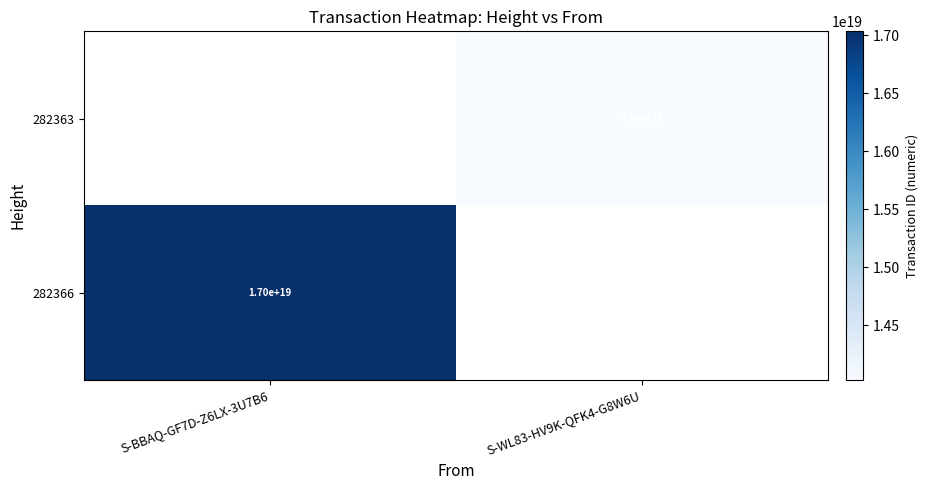

The value of 282366 at S-BBAQ-GF7D-Z6LX-3U7B6 is 7893712408771259392. True or false?

False